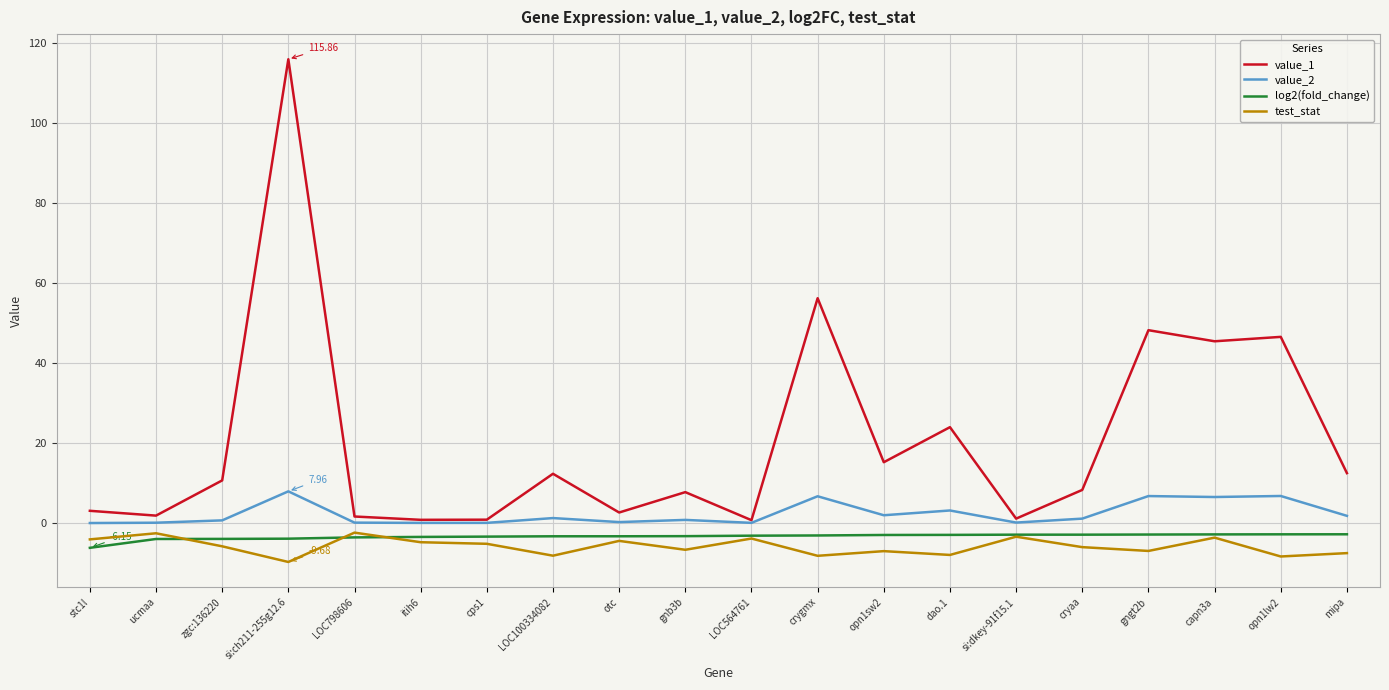

True or false: value_1 and log2(fold_change) cross at least once.

False